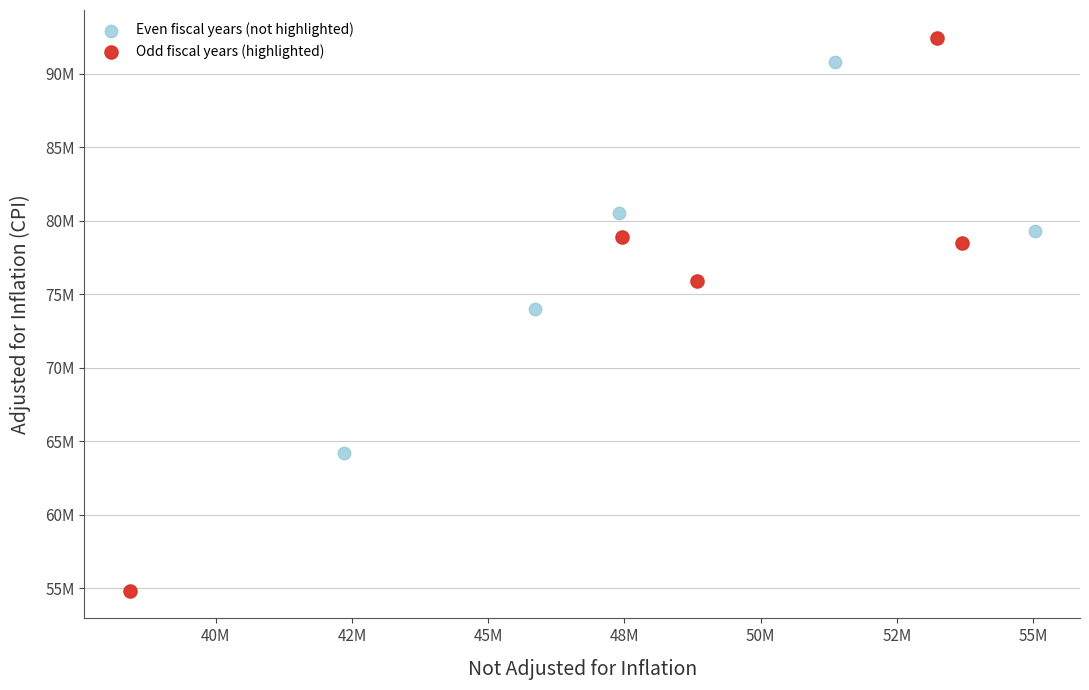

What are all the series names shown in the legend?

Even fiscal years (not highlighted), Odd fiscal years (highlighted)